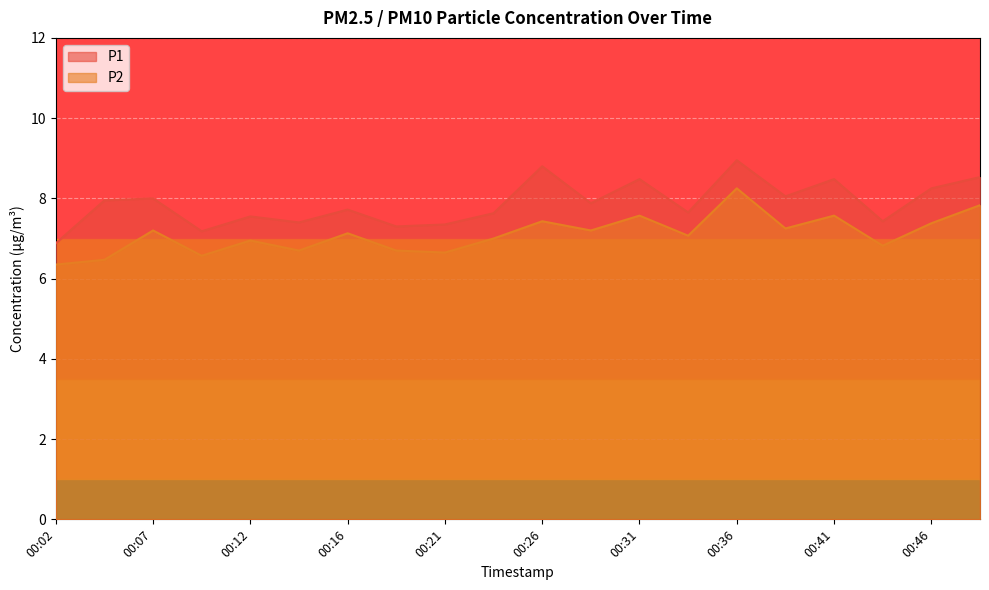

True or false: P2 and P1 intersect in this chart.

False